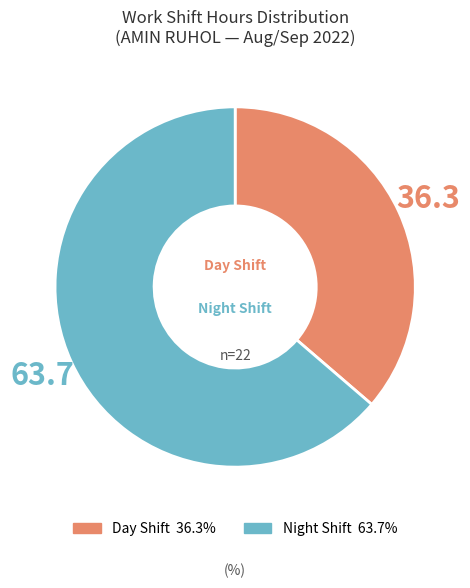

Is there any slice that represents more than half of the pie?

Yes